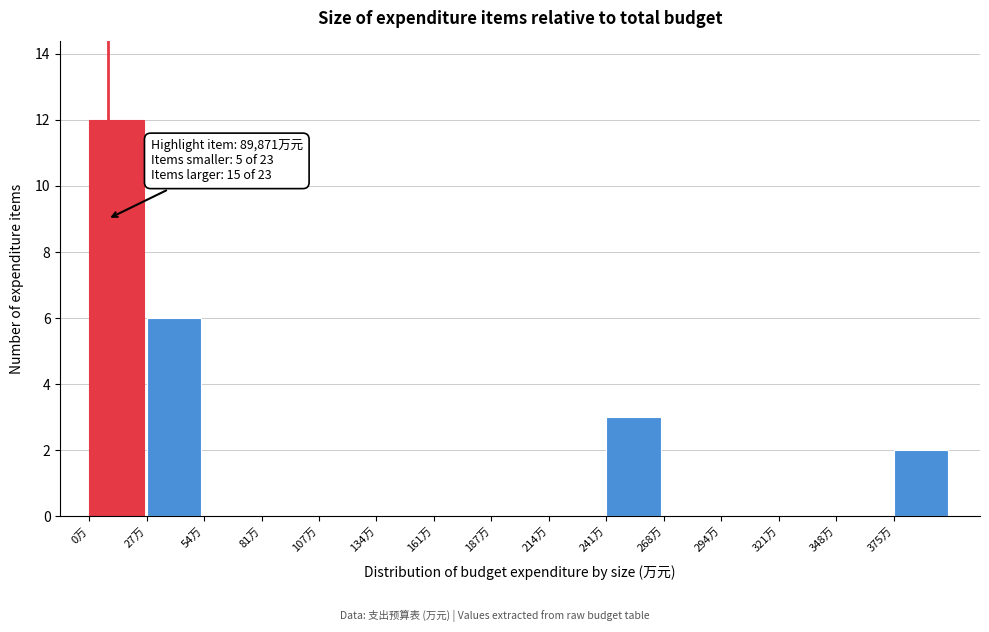

Reading left to right, extract all data points from this chart.

0万=12	27万=6	54万=0	81万=0	107万=0	134万=0	161万=0	187万=0	214万=0	241万=3	268万=0	294万=0	321万=0	348万=0	375万=2